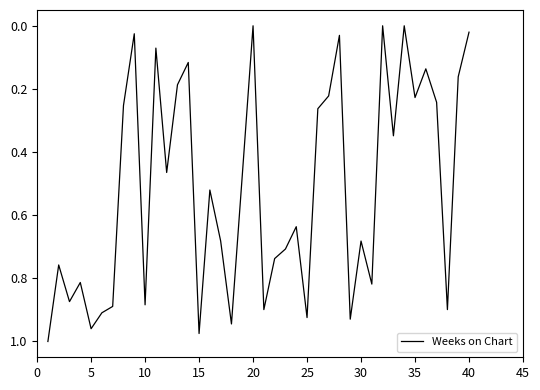

How many lines are shown in the chart?

1